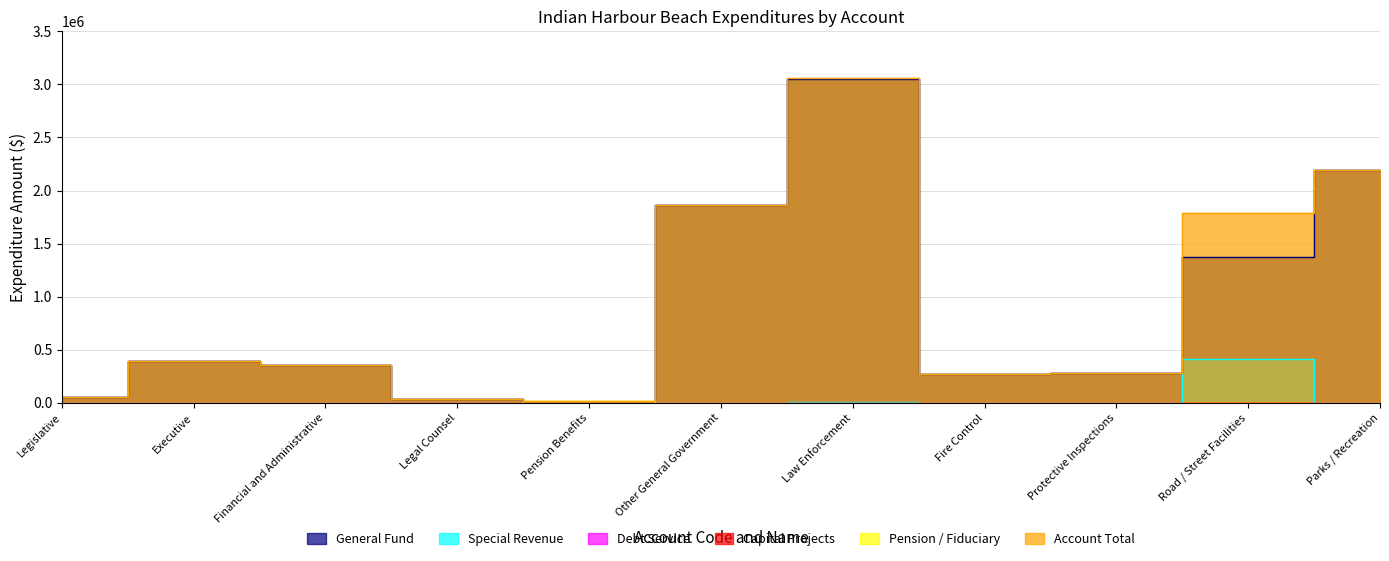

True or false: Pension / Fiduciary has a value of 0 at Law Enforcement.

True